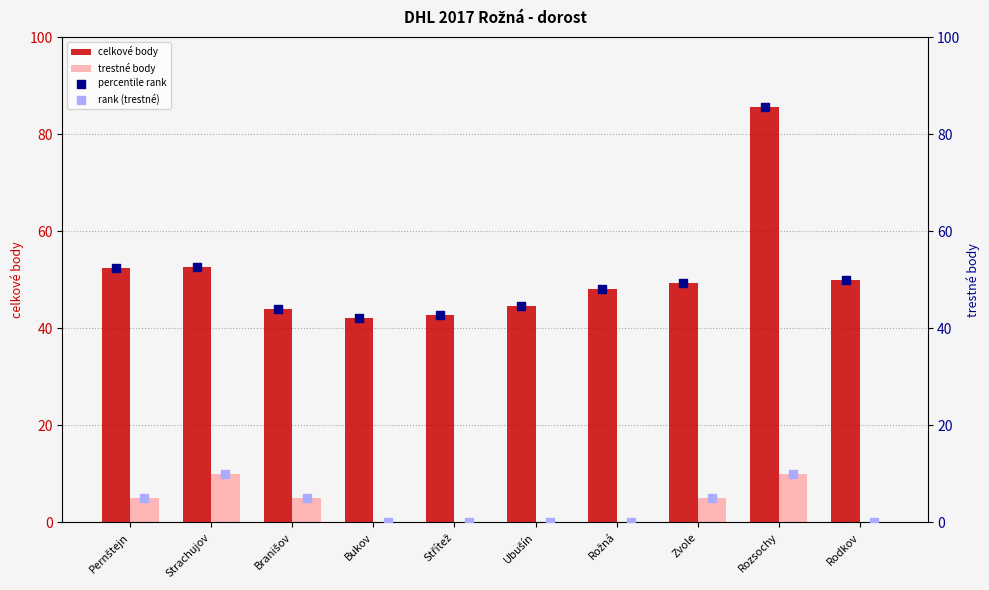

Which series has the largest total across all categories?

celkové body